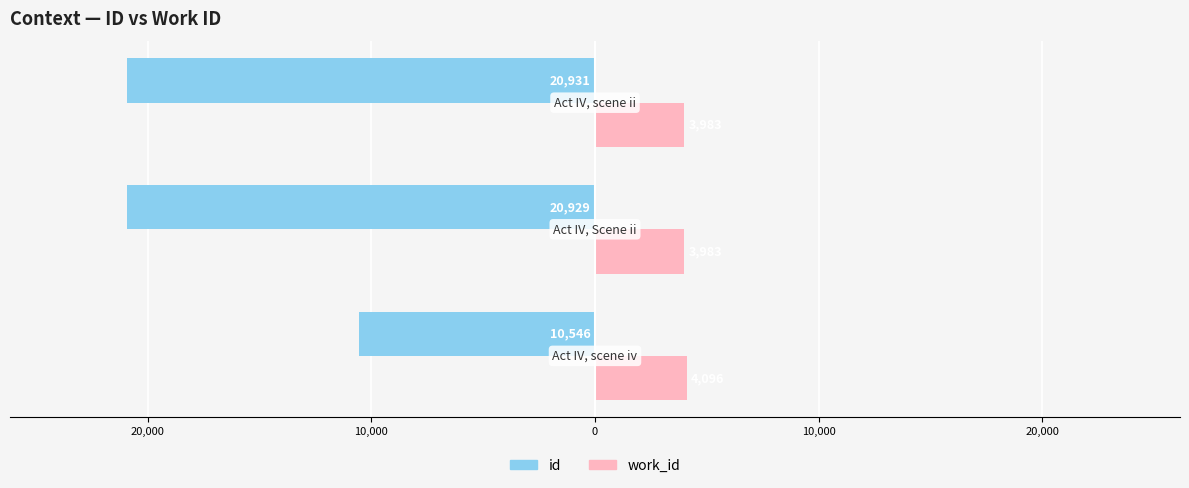

What are all the series names shown in the legend?

id, work_id